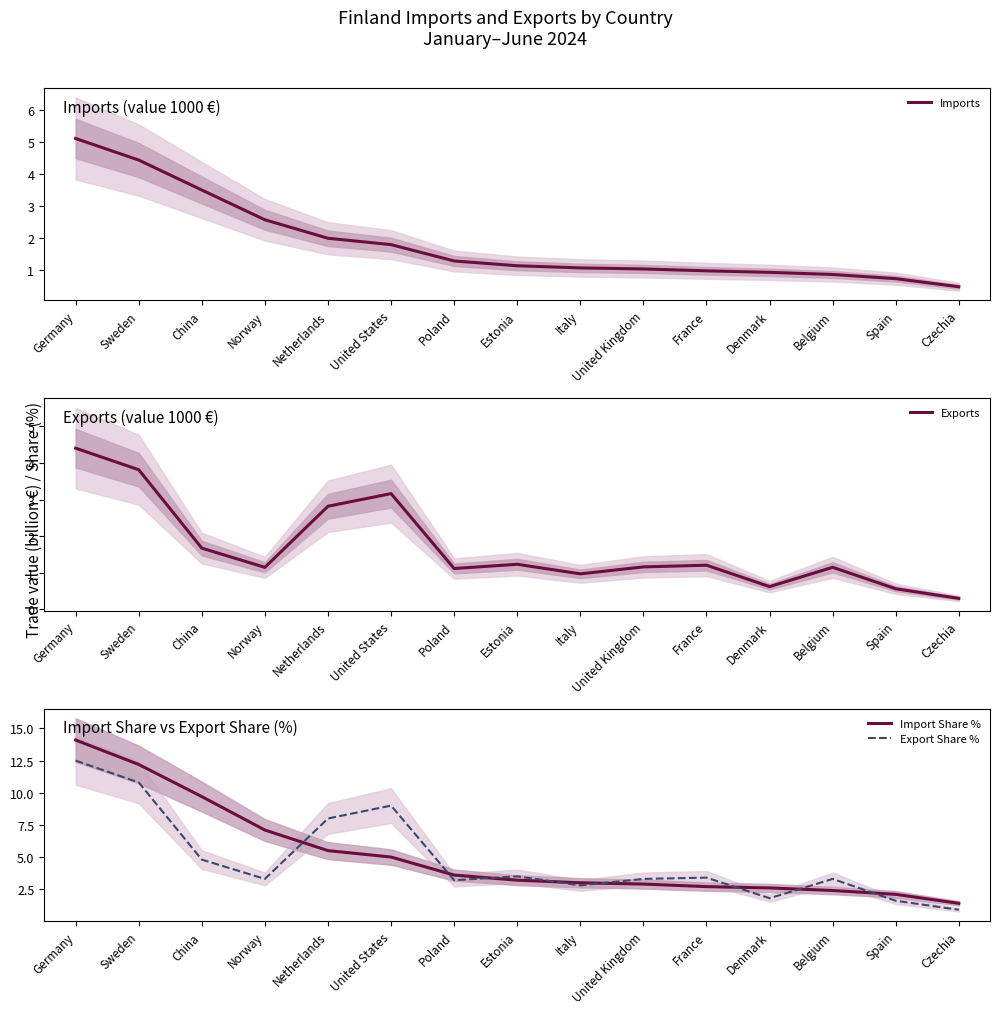

Between which two adjacent categories do Imports and Exports first intersect?

Norway and Netherlands